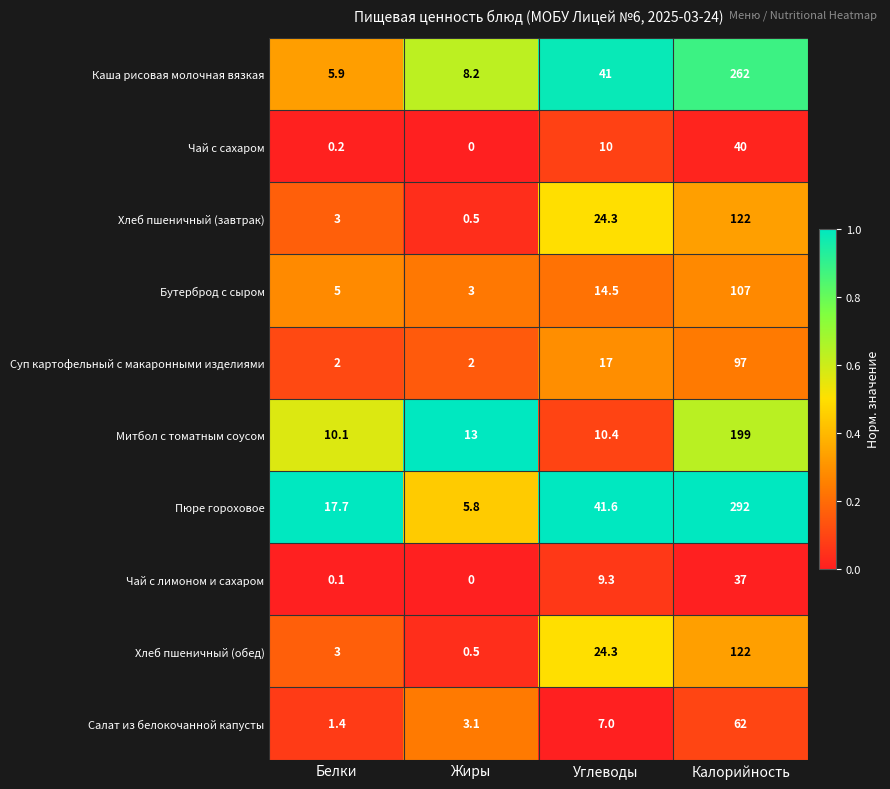

True or false: Каша рисовая молочная вязкая has a value of 19.3 at Углеводы.

False